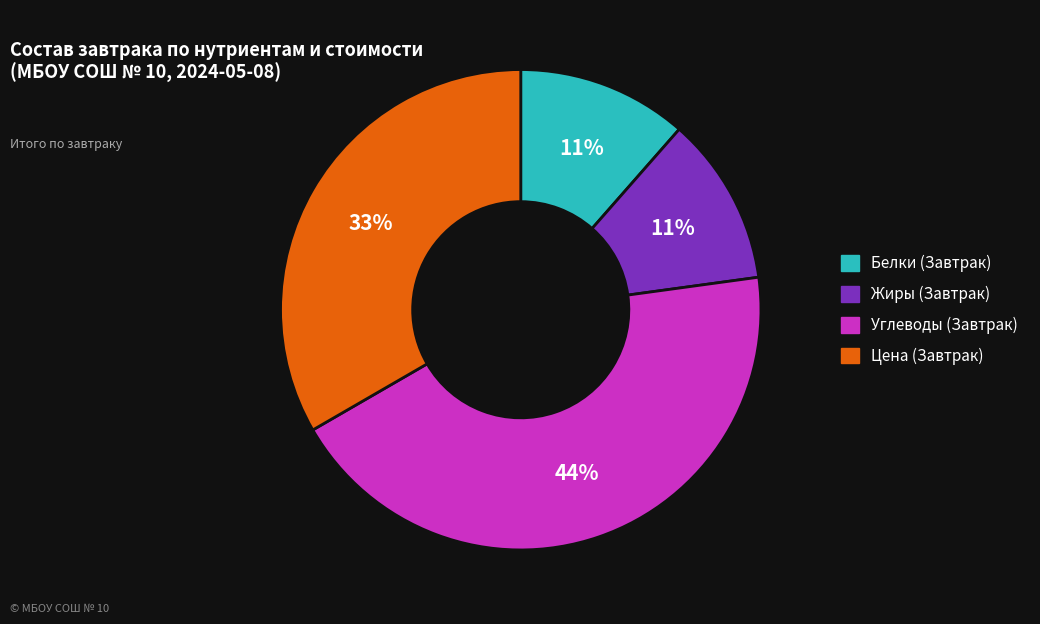

Which slice is the largest?

Углеводы (Завтрак)